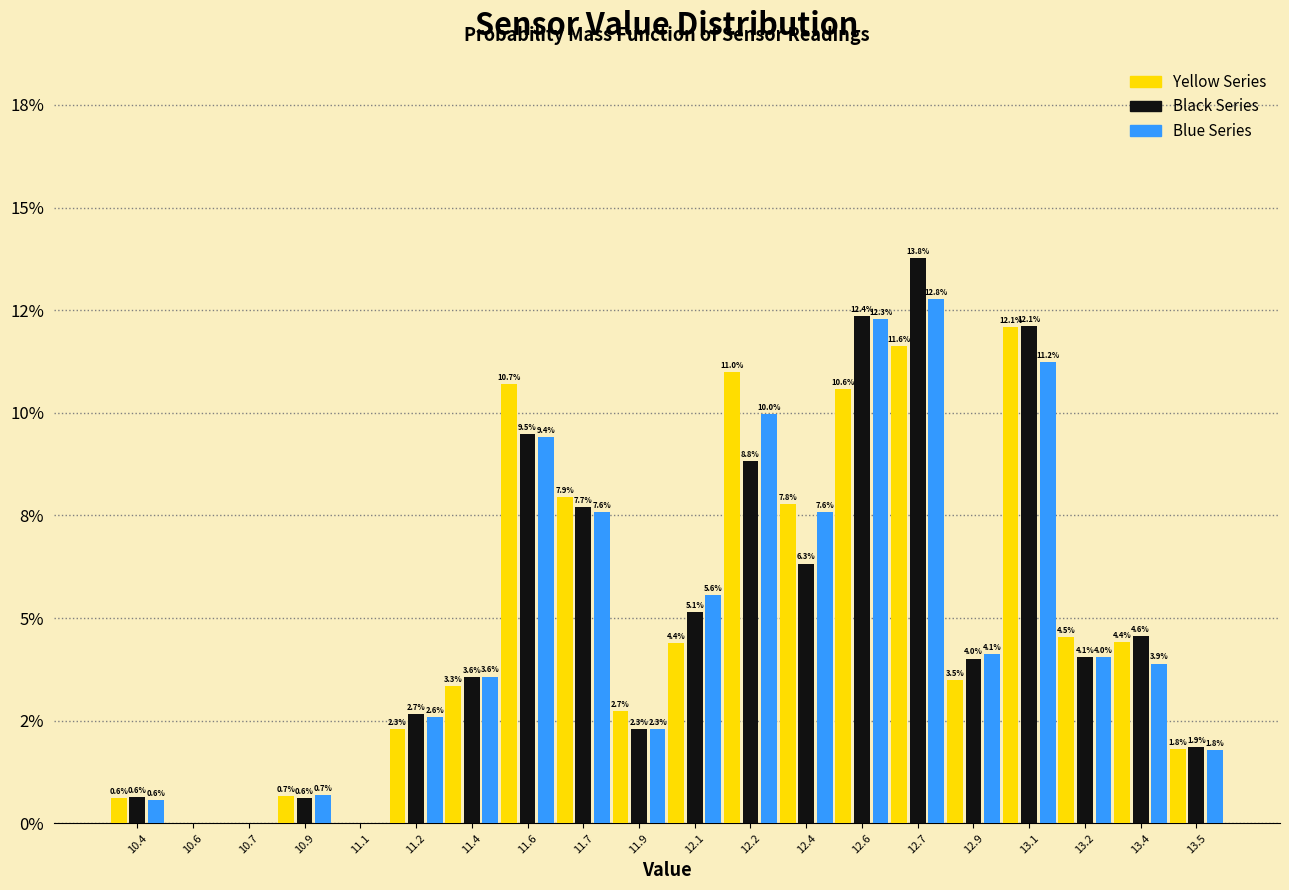

What are all the series names shown in the legend?

Yellow Series, Black Series, Blue Series